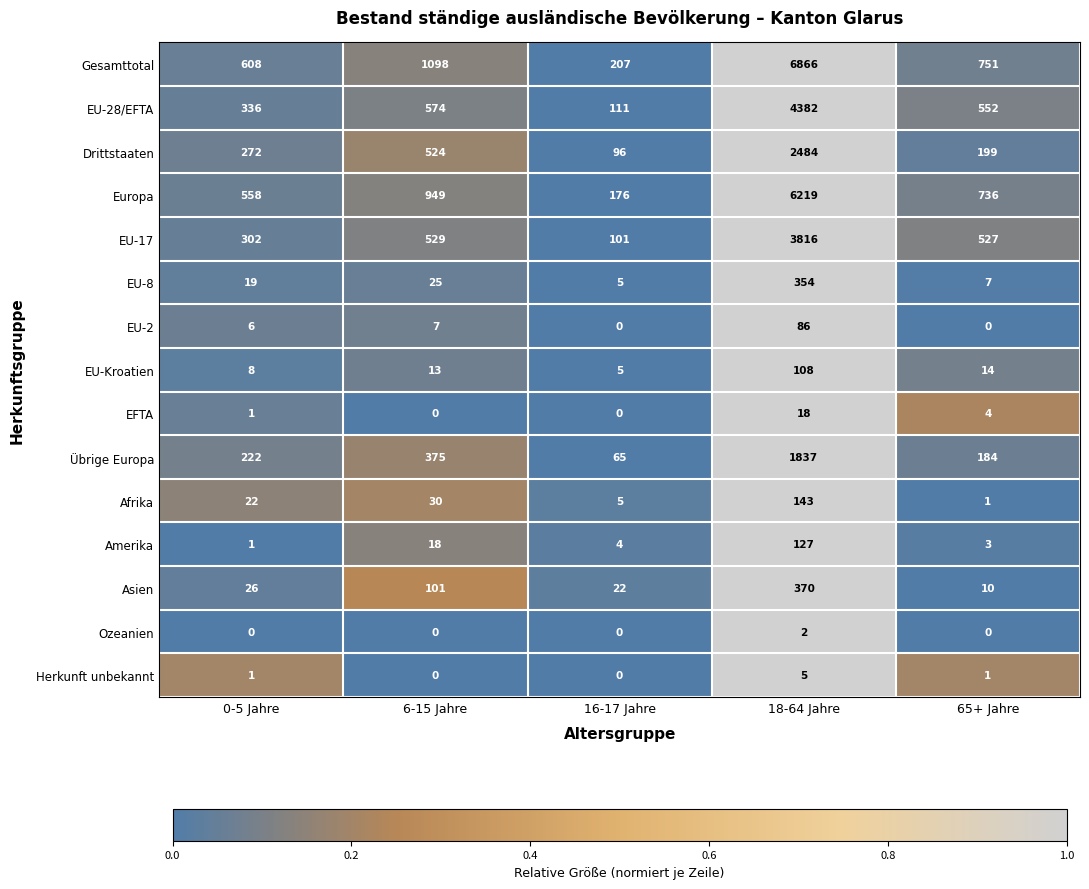

What is the spread (max minus min) of values at 0-5 Jahre?

608